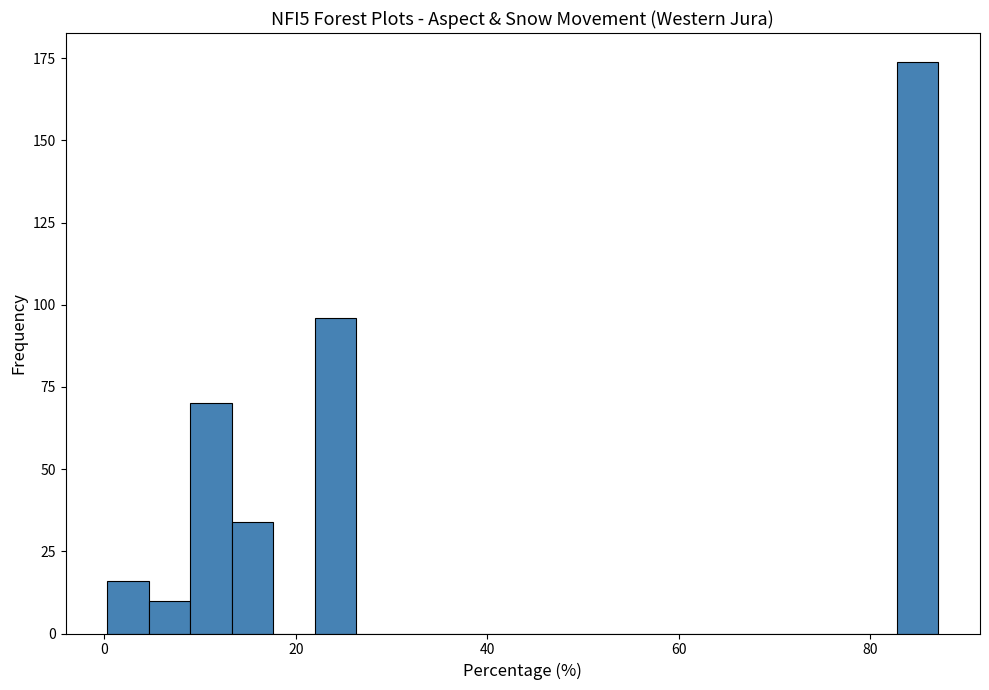

Read against the x-axis, roughly where is the centre of the tallest bar?

84